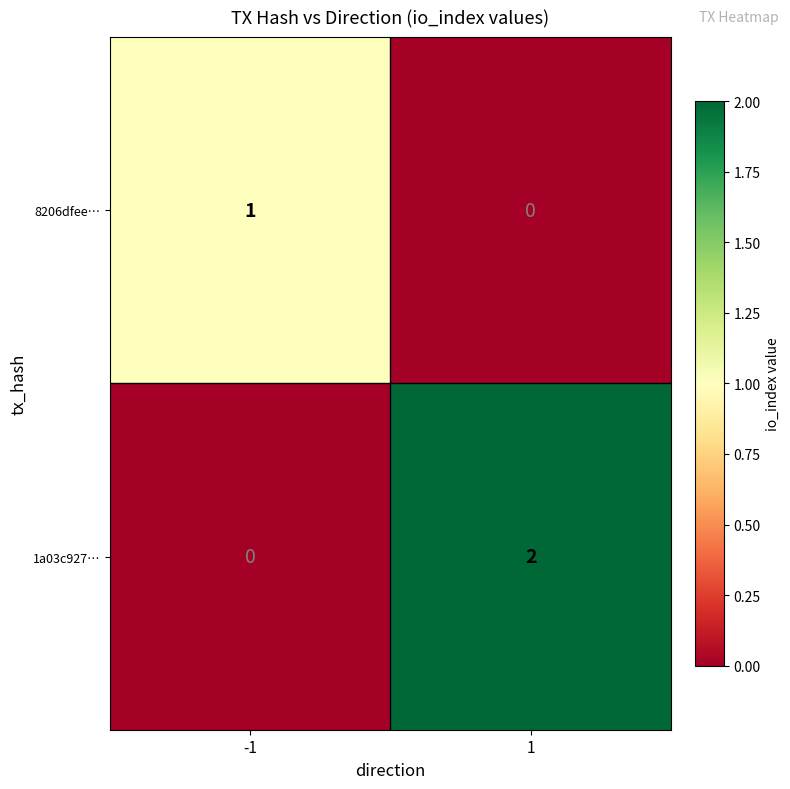

Rank the series by their maximum value, from lowest to highest.

8206dfee…, 1a03c927…